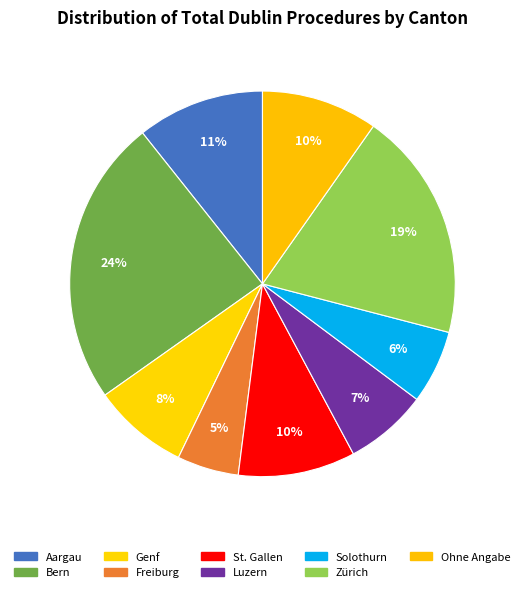

How many slices are in this pie chart?

9